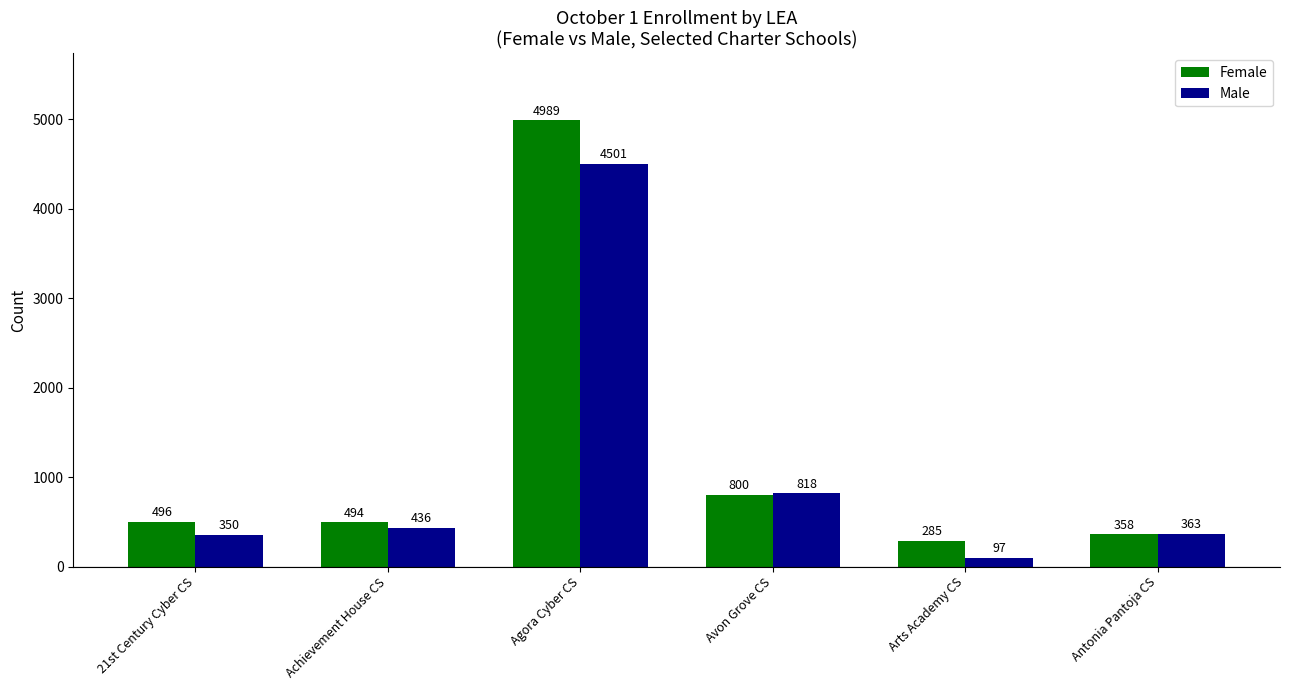

List the series in order of their peak value, lowest first.

Male, Female